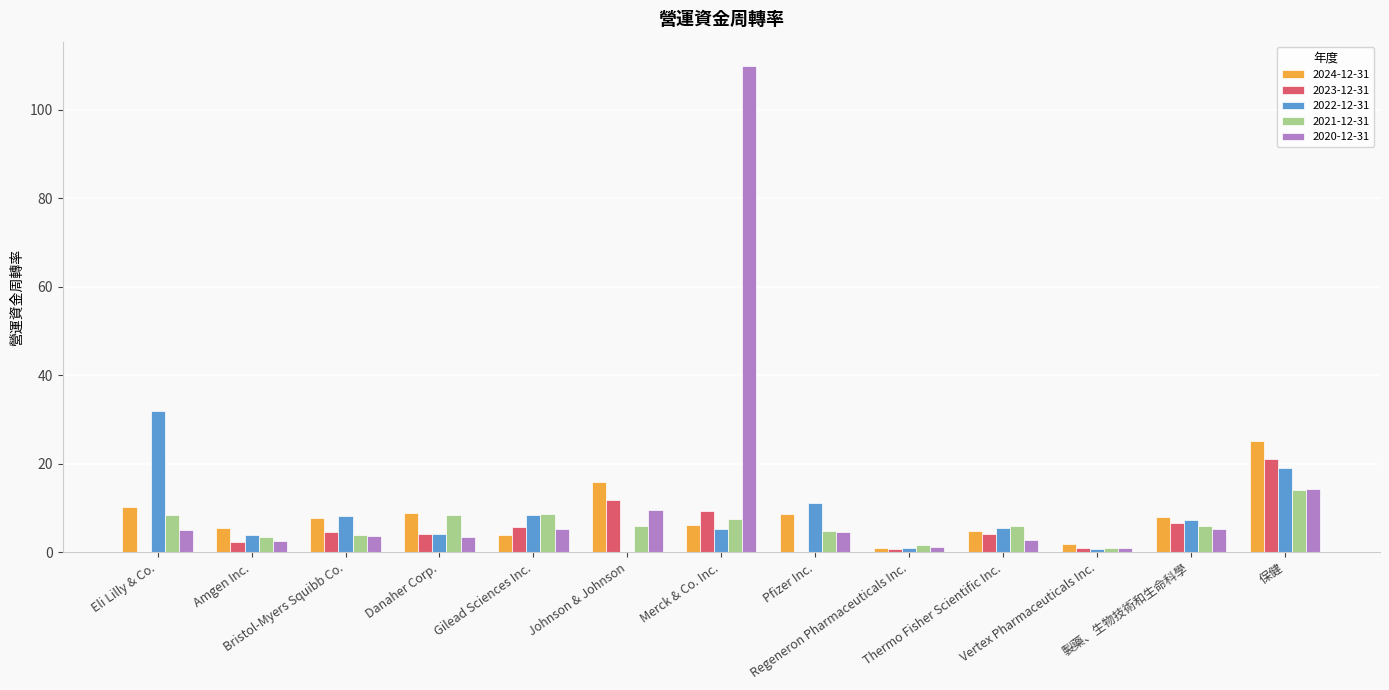

What is the sum of all 2022-12-31 values?

106.4